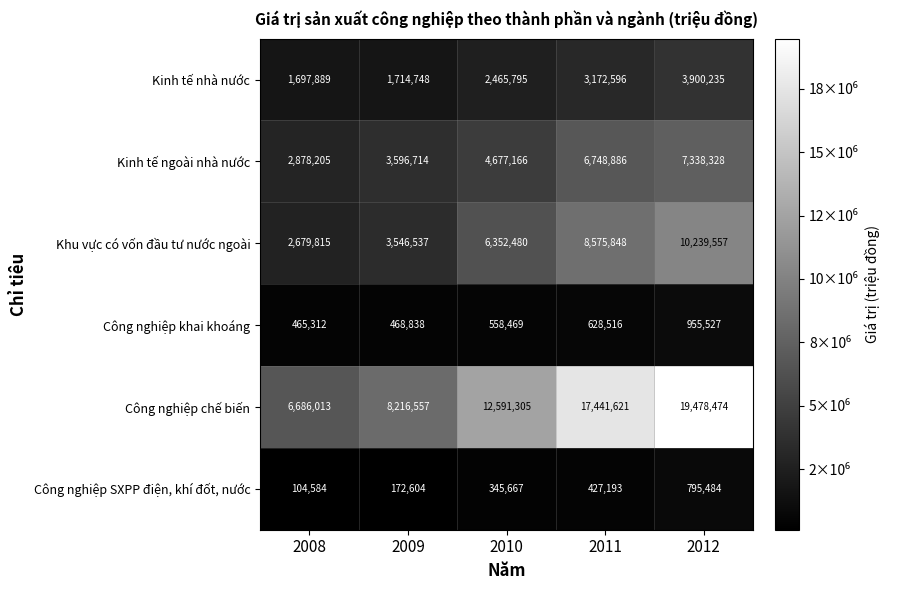

What is the difference between the Công nghiệp chế biến values at 2008 and 2011?

10755608